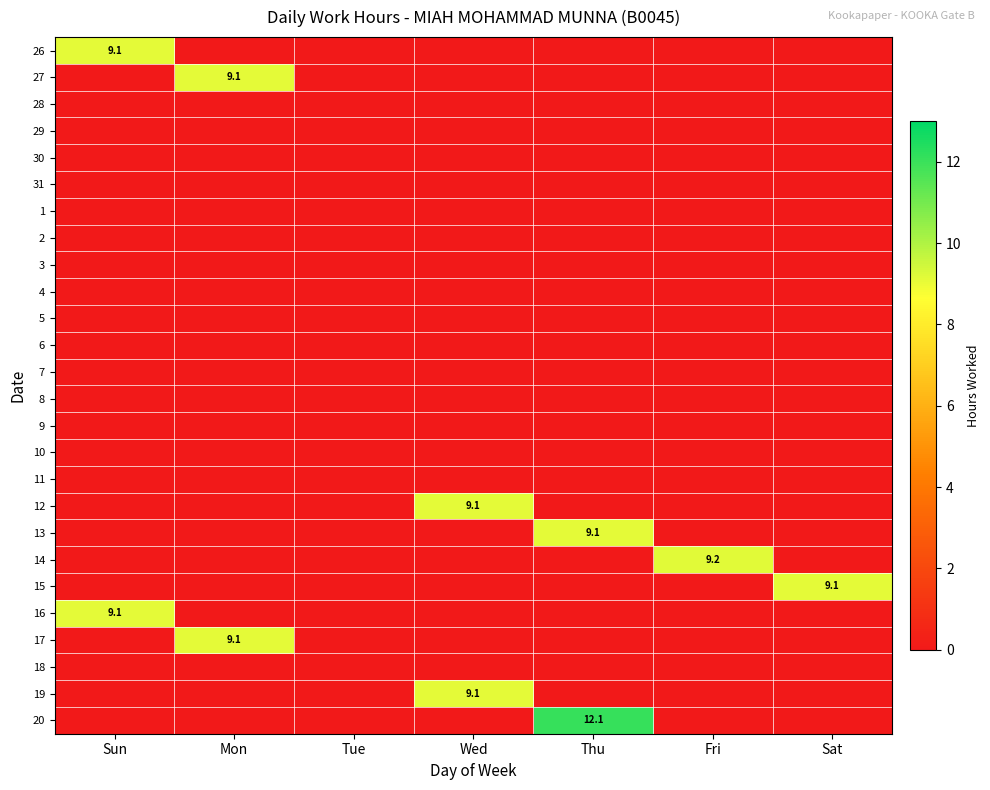

What is the total value across all series at Fri?

9.2